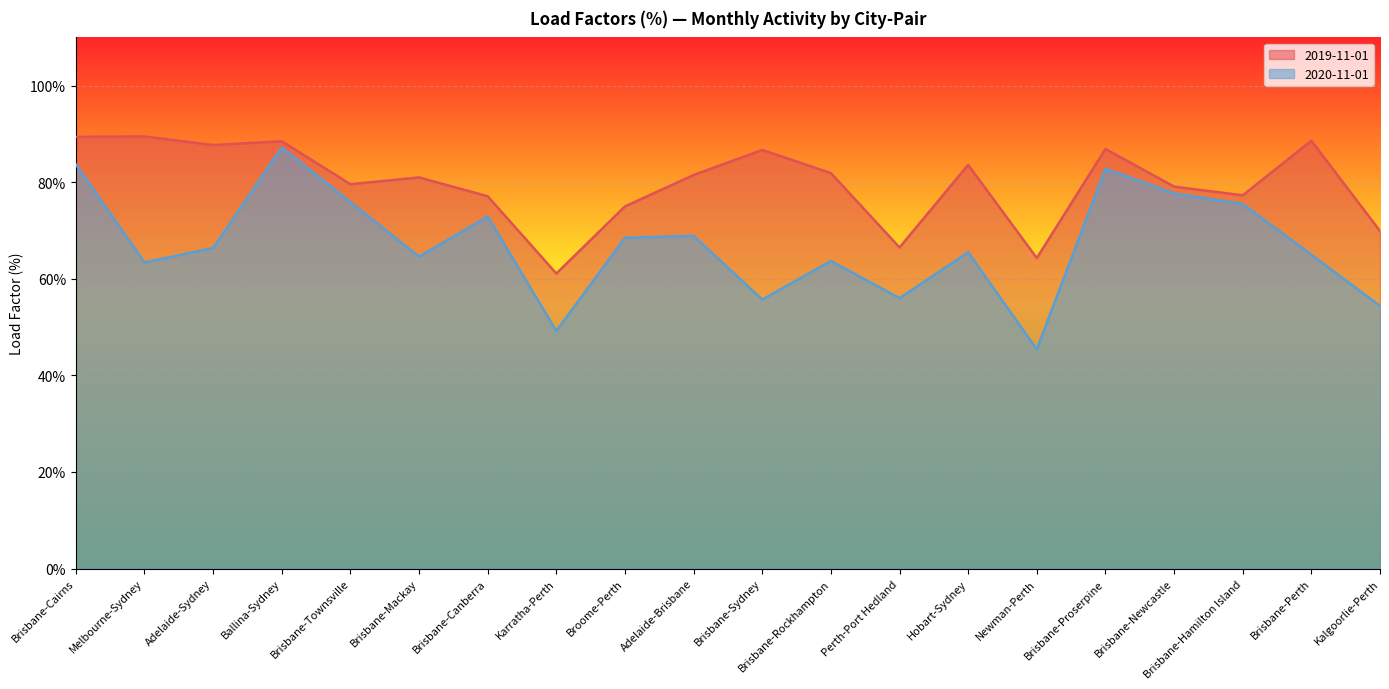

The 2020-11-01 series shows 38.6 at Hobart-Sydney. True or false?

False